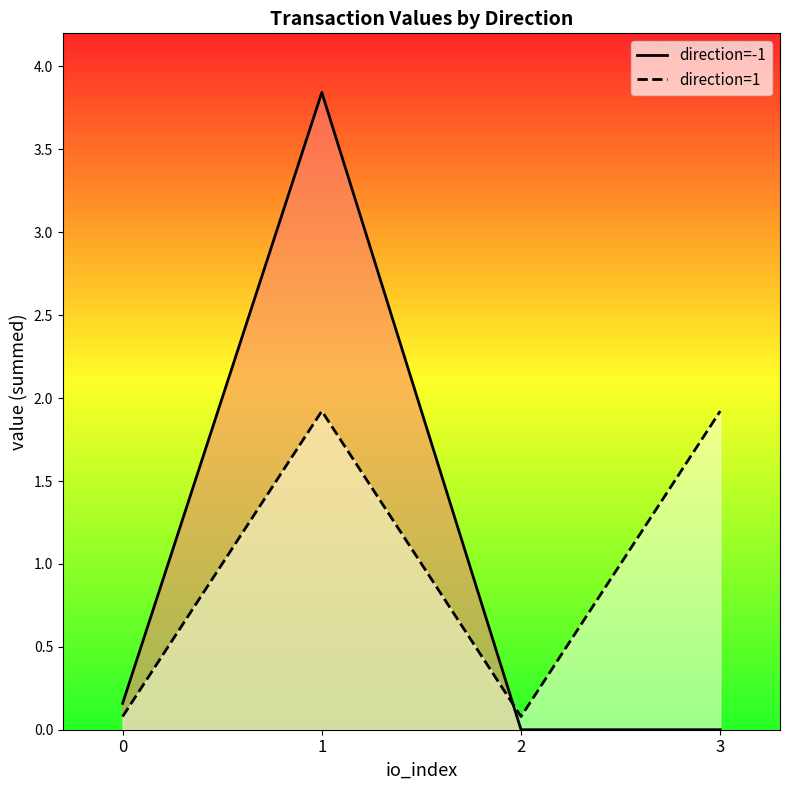

Reading right to left, list all the values displayed in this chart.

direction=-1: 0.0	0.0	3.8	0.2
direction=1: 1.9	0.1	1.9	0.1